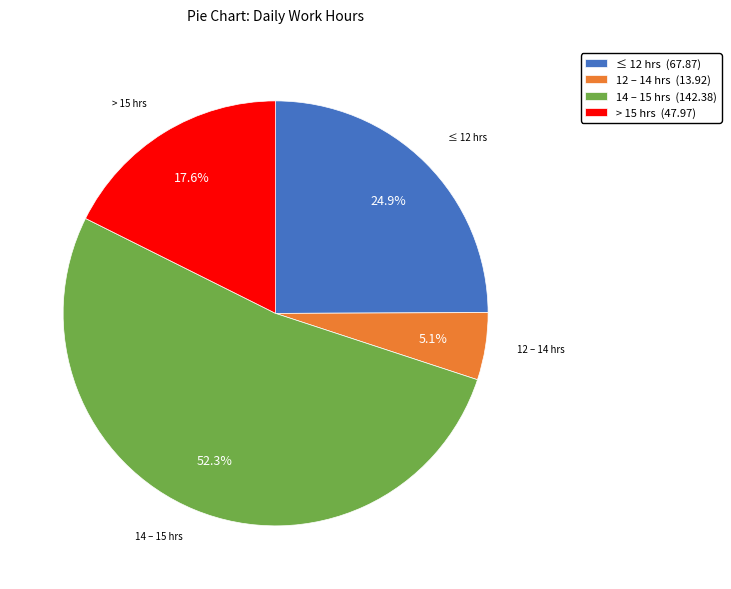

Between ≤ 12 hrs (67.87) and > 15 hrs (47.97), which is larger?

≤ 12 hrs (67.87)